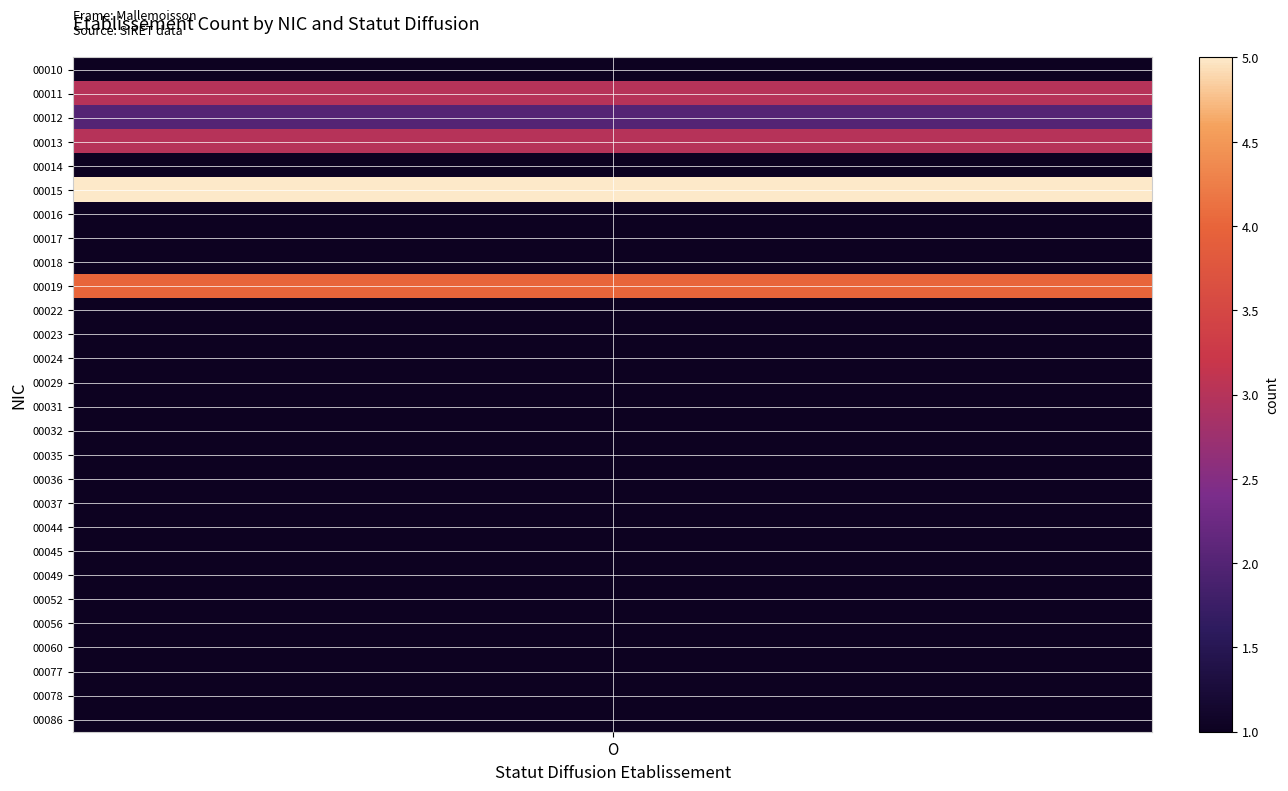

At which category does the chart reach its peak across all series?

O